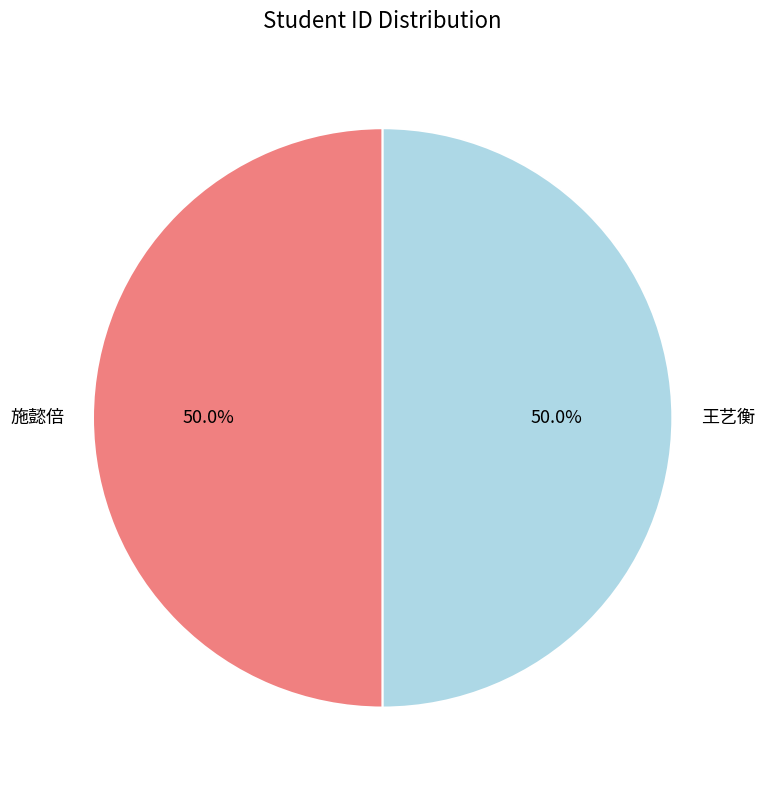

Do 王艺衡 and 施懿倍 together represent more than half of the pie?

Yes